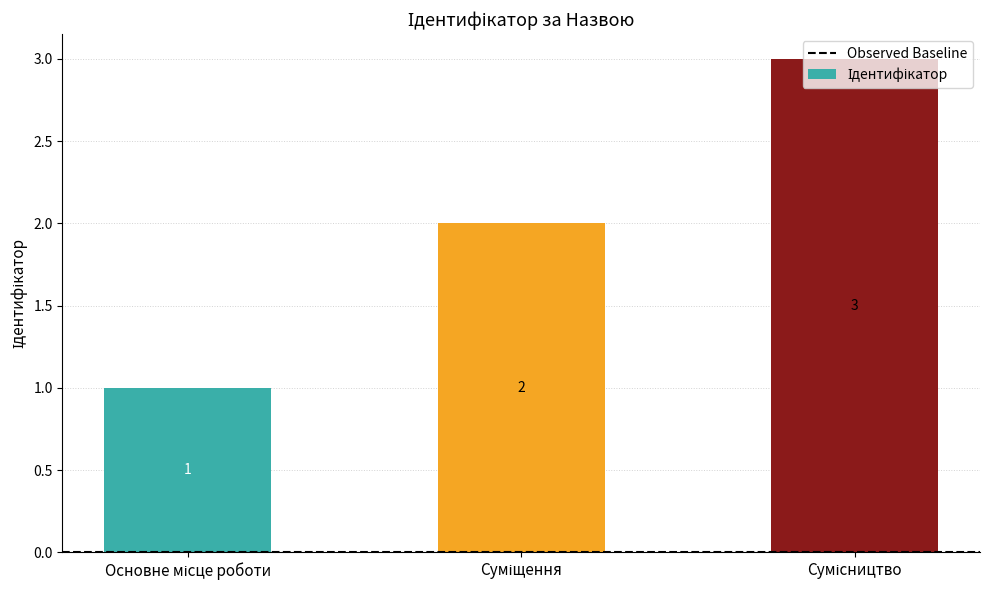

What is the value of the 2nd bar from the left?

2